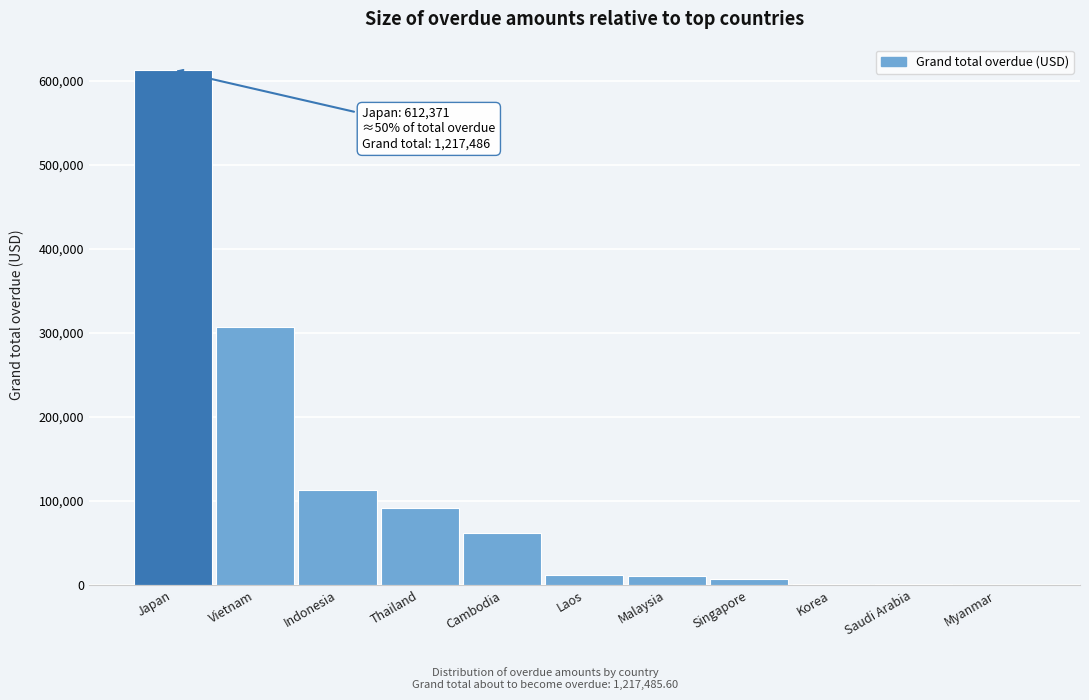

What is the maximum value shown in the chart?

612371.3